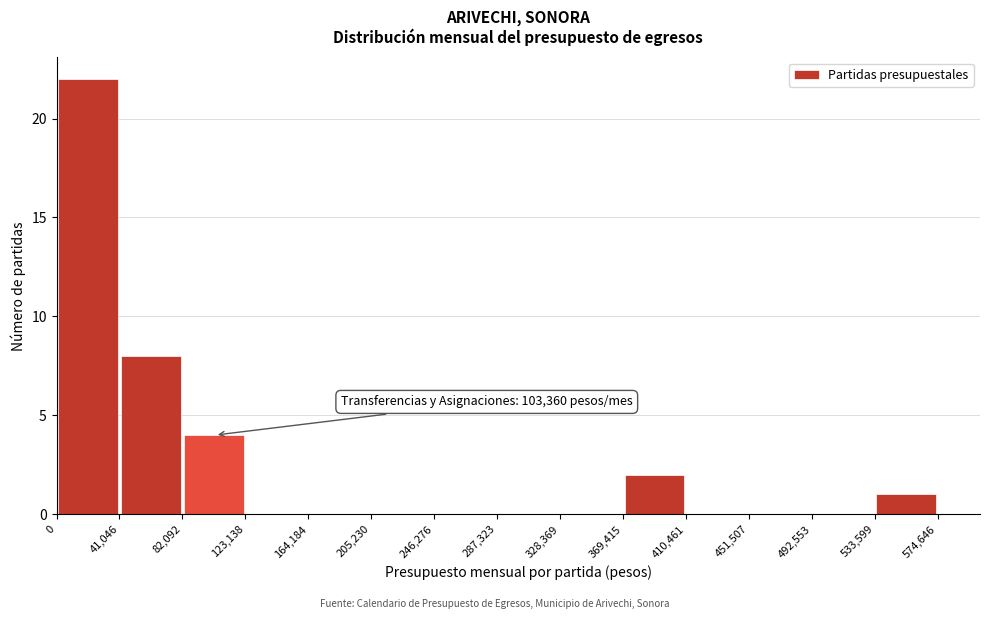

Over which range of the x-axis is the bar tallest?

0 to 41,046